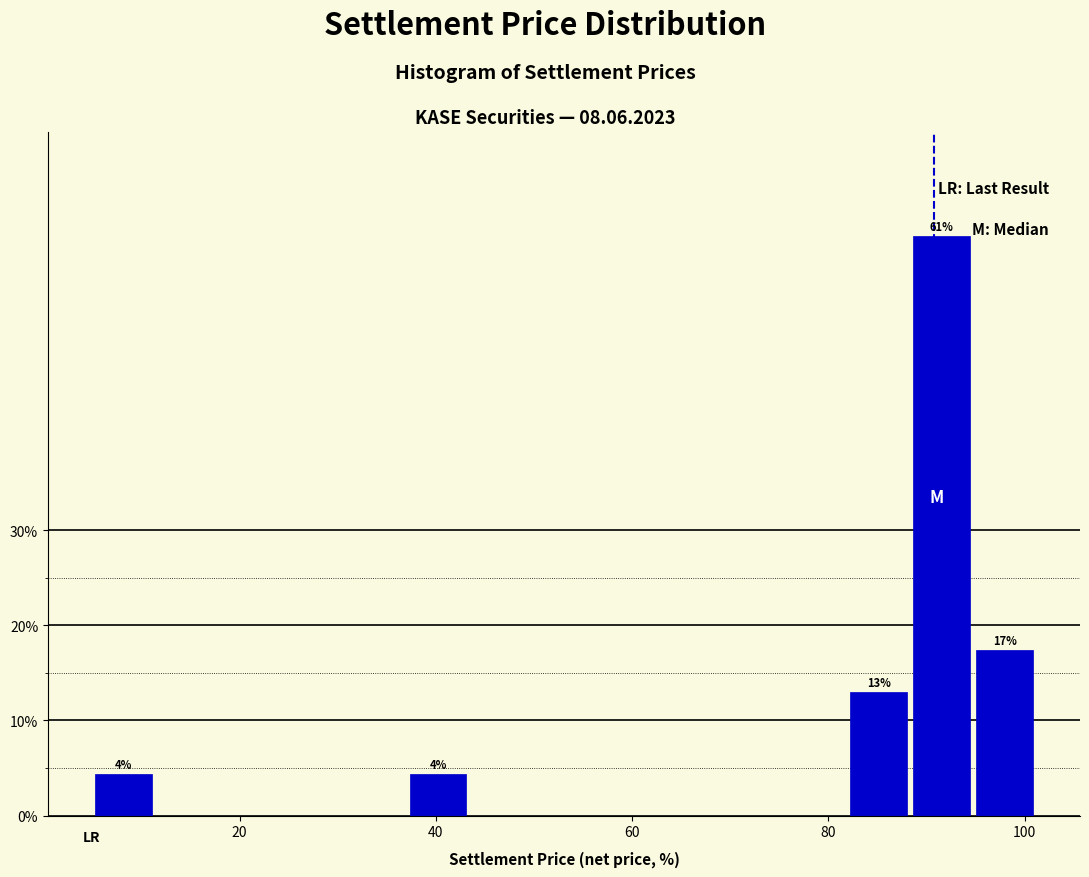

Read against the x-axis, roughly where is the centre of the tallest bar?

92